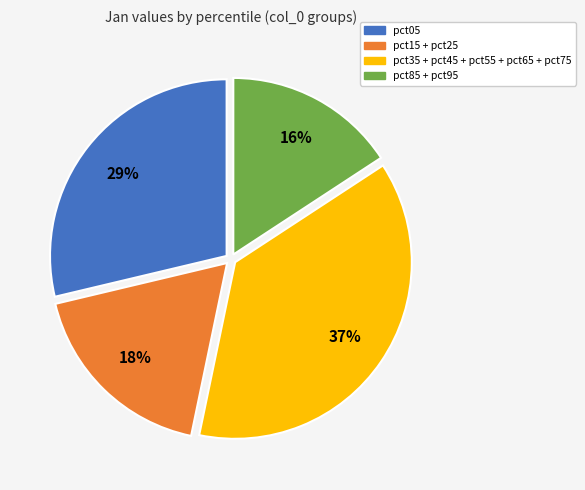

Which category has the smallest portion of the pie?

pct85 + pct95